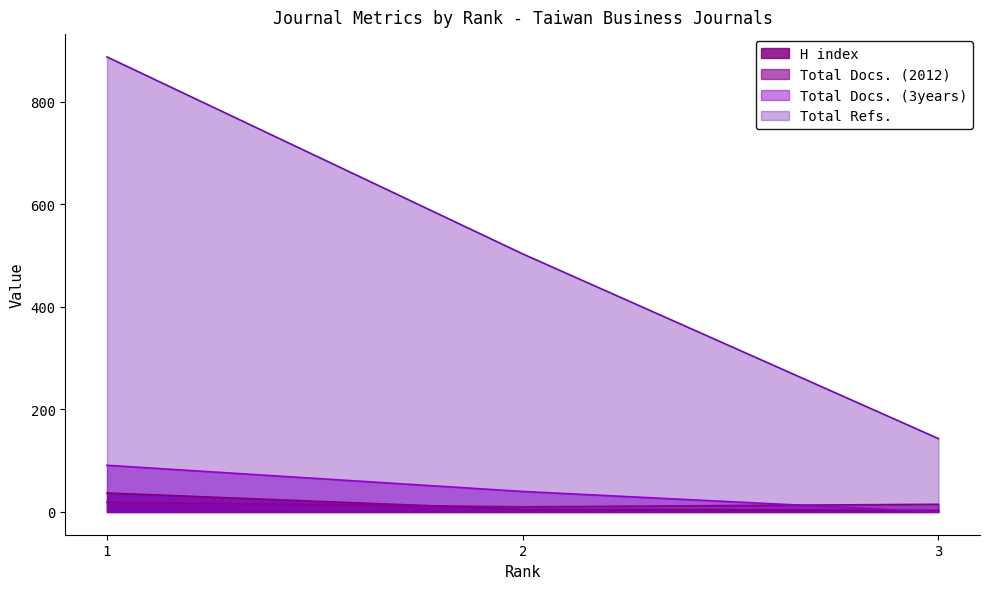

Where is Total Refs. nearest to the value 515?

2